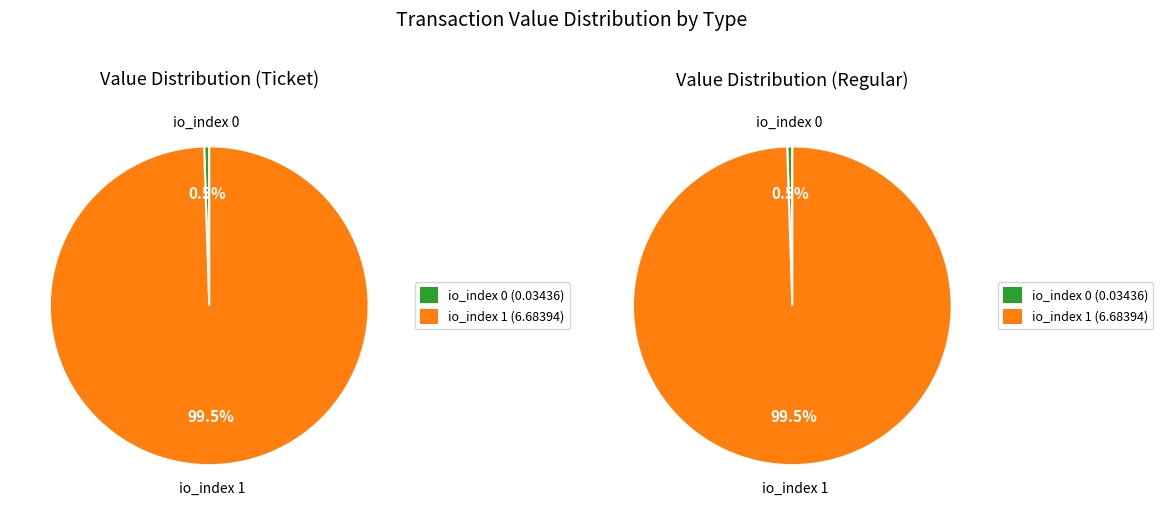

To the nearest percent, what percentage of the pie is io_index 1?

99%